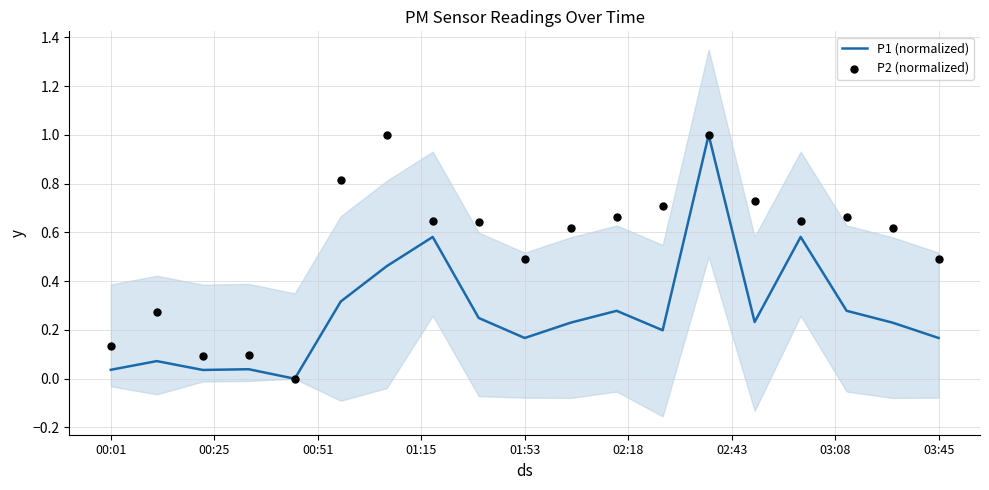

Is the value of P2 (normalized) at 15 greater than the value of P1 (normalized) at 11?

Yes